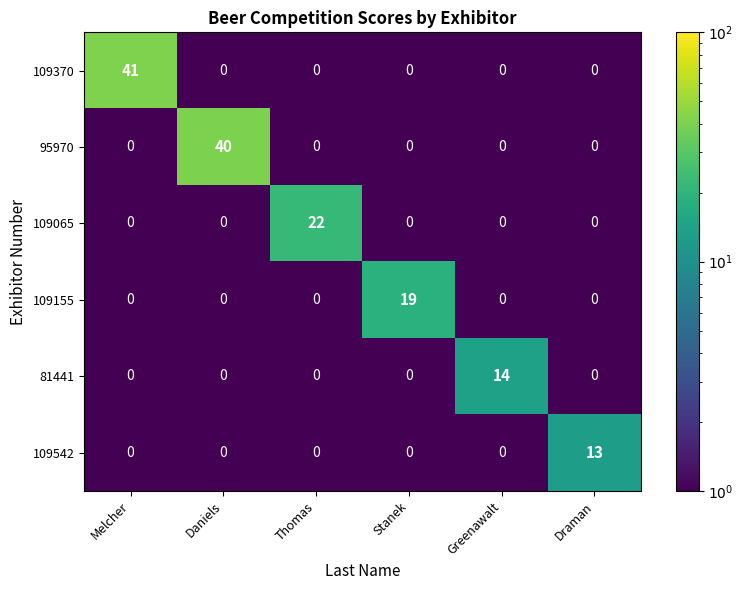

What is the sum of the 109155 values at Stanek and Draman?

19